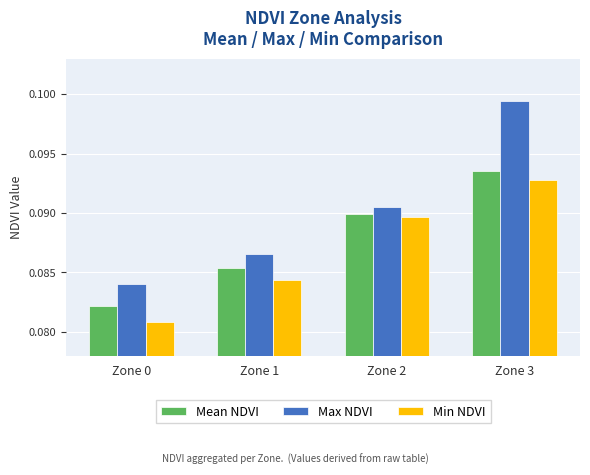

Between Zone 1 and Zone 2, which series saw the biggest shift?

Min NDVI